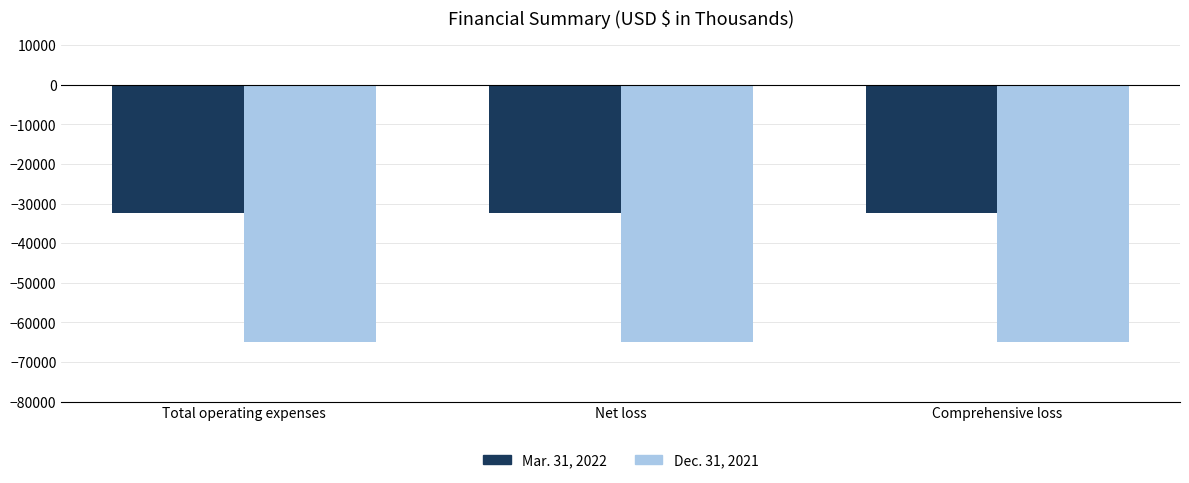

What position from the right is Comprehensive loss?

1